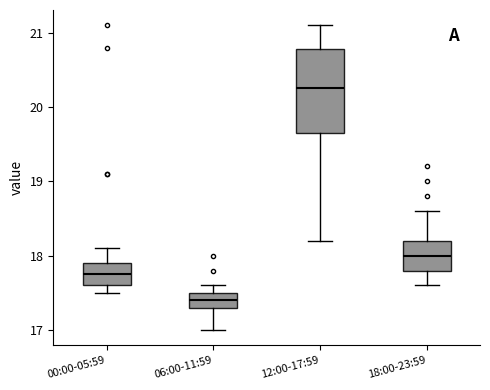

Which box's median line is the lowest?

06:00-11:59